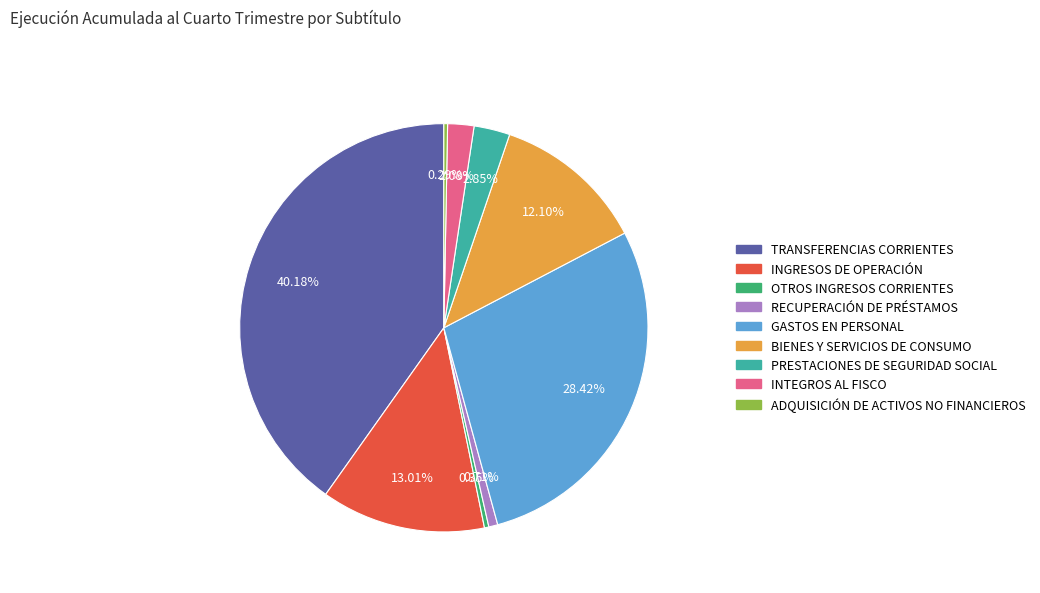

Is it true that PRESTACIONES DE SEGURIDAD SOCIAL is 3% of the pie?

True